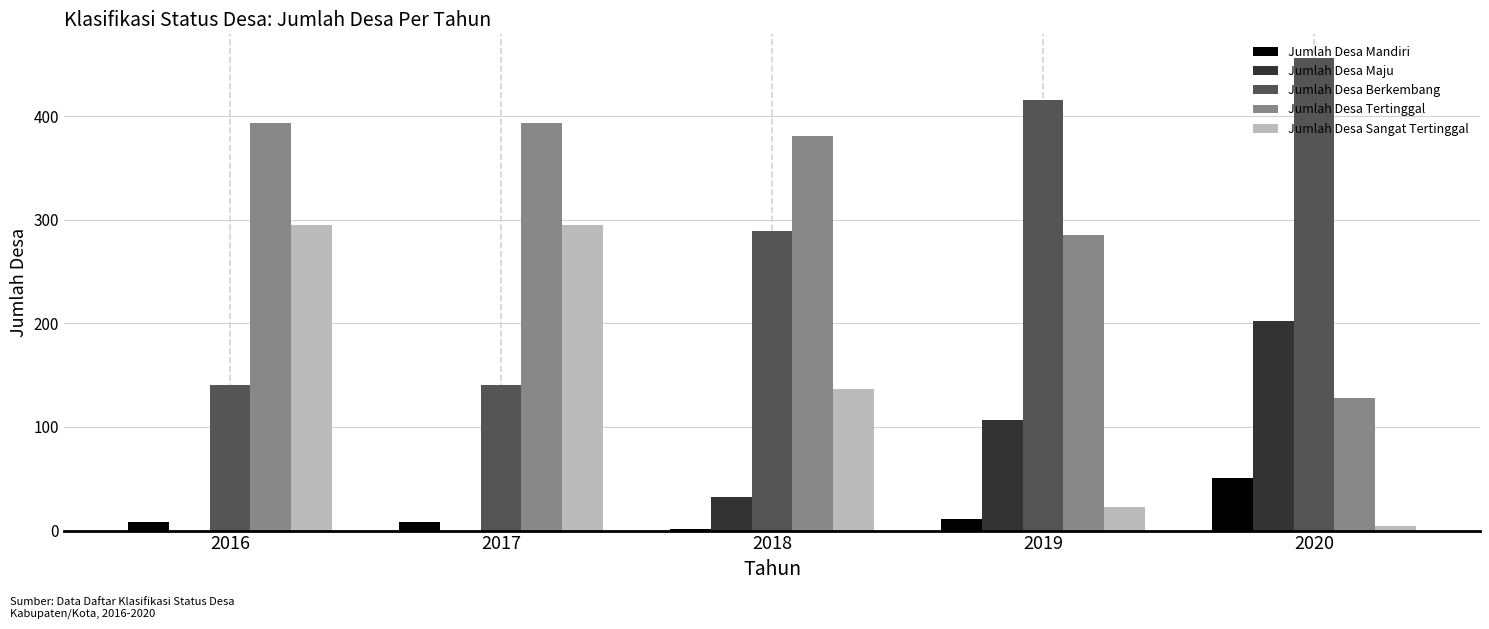

Reading left to right, transcribe all the data shown in this chart.

Jumlah Desa Mandiri: 8	8	2	11	51
Jumlah Desa Maju: 0	0	32	107	202
Jumlah Desa Berkembang: 140	140	289	415	456
Jumlah Desa Tertinggal: 393	393	381	285	128
Jumlah Desa Sangat Tertinggal: 295	295	137	23	4